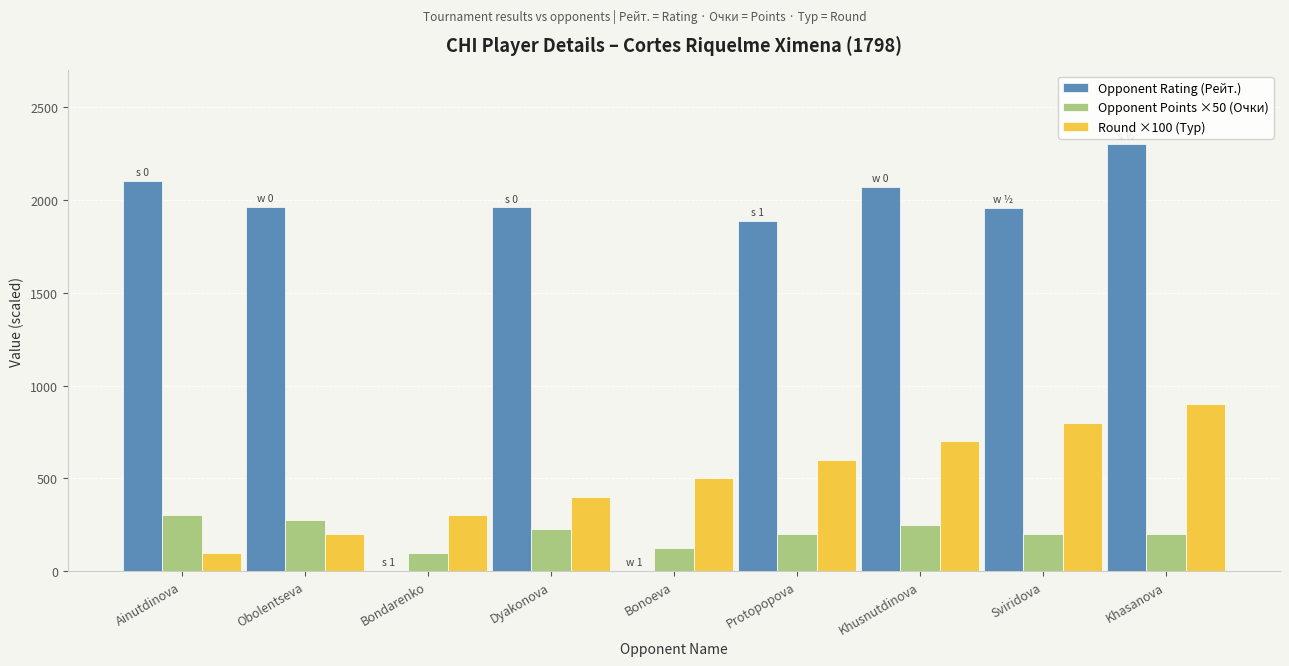

How many distinct data groups are displayed?

3